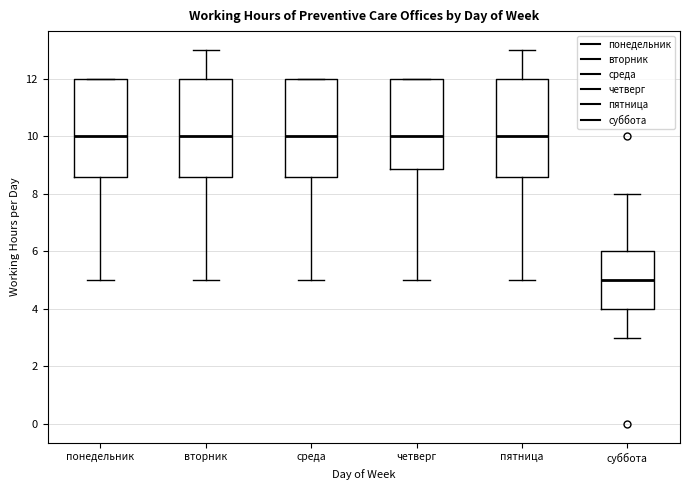

Reading left to right, transcribe this box plot: for each box, give where its median line is, the range the box spans, and where its two whiskers end, as read against the y-axis. The values are not printed on the chart, so give them approximately, as read against the axis.

понедельник: median 10.0, box 8.6 to 12.0, whiskers 5.0 to 12.0
вторник: median 10.0, box 8.6 to 12.0, whiskers 5.0 to 13.0
среда: median 10.0, box 8.6 to 12.0, whiskers 5.0 to 12.0
четверг: median 10.0, box 8.8 to 12.0, whiskers 5.0 to 12.0
пятница: median 10.0, box 8.6 to 12.0, whiskers 5.0 to 13.0
суббота: median 5.0, box 4.0 to 6.0, whiskers 3.0 to 8.0